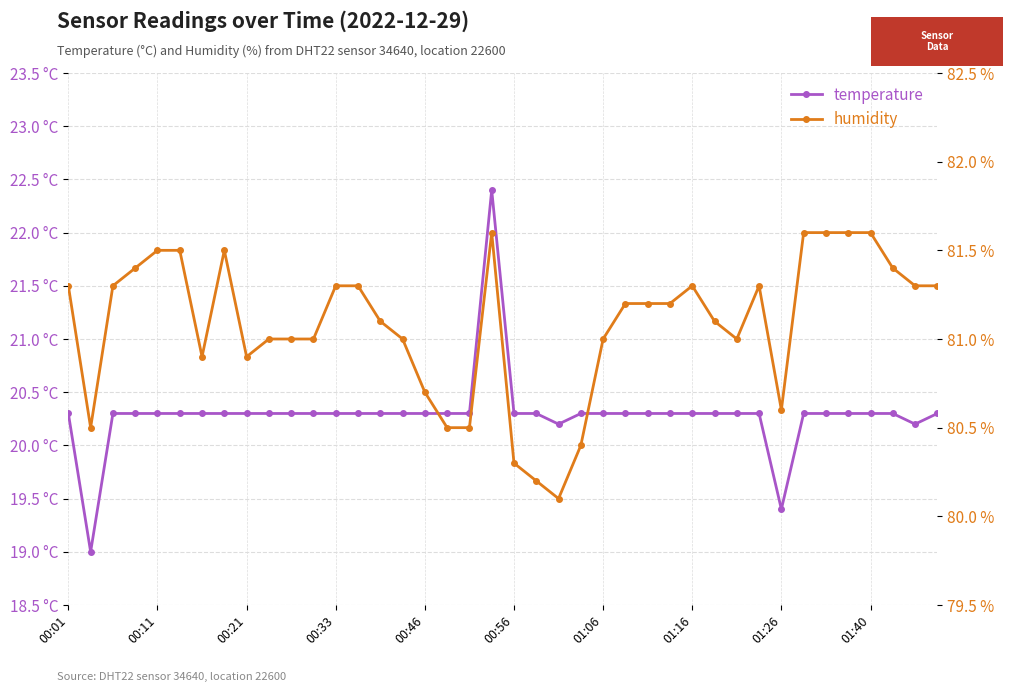

What is the highest value of the temperature series?

22.4